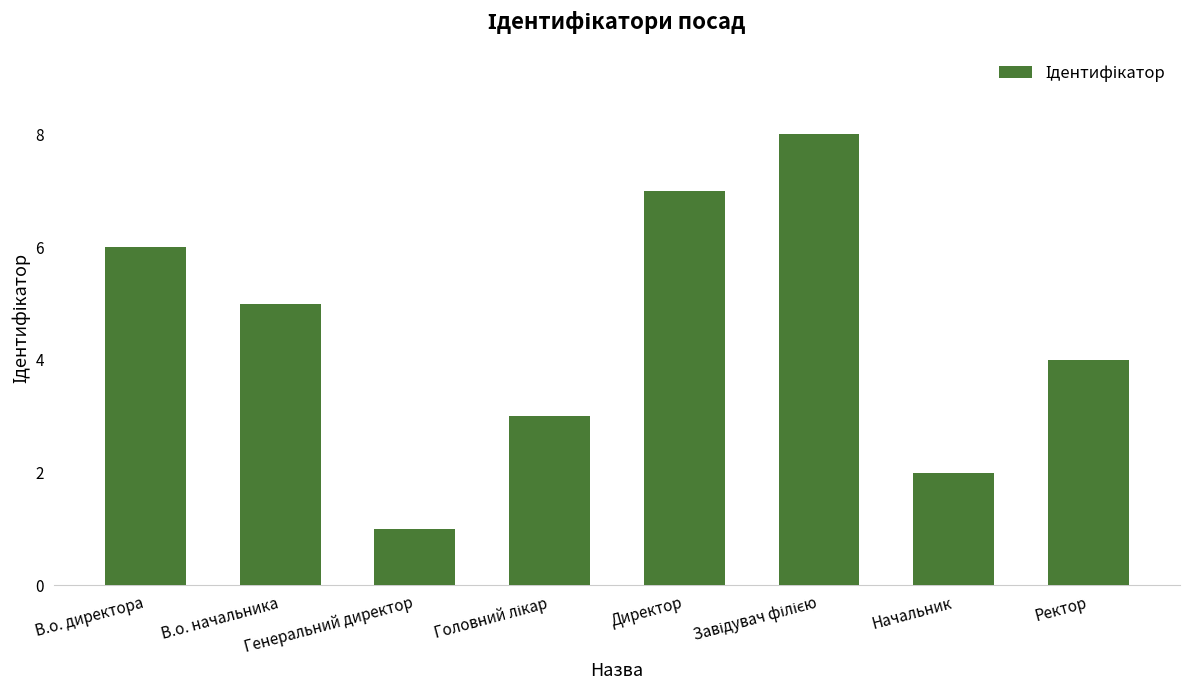

How many bars are there in total?

8